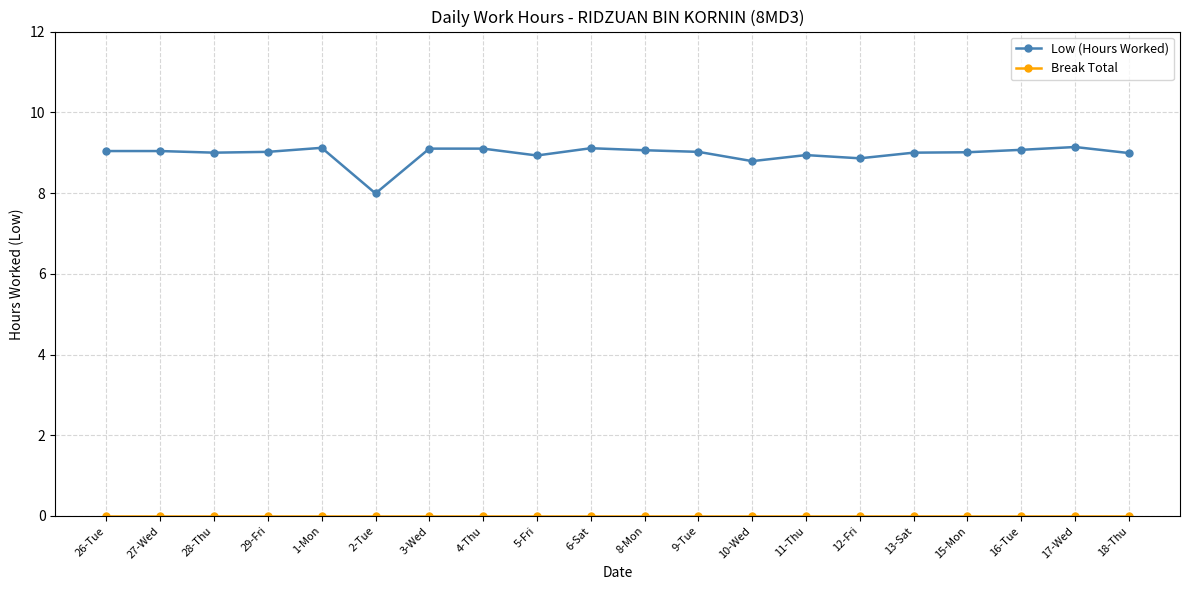

What is the label of the 10th point from the right?

8-Mon